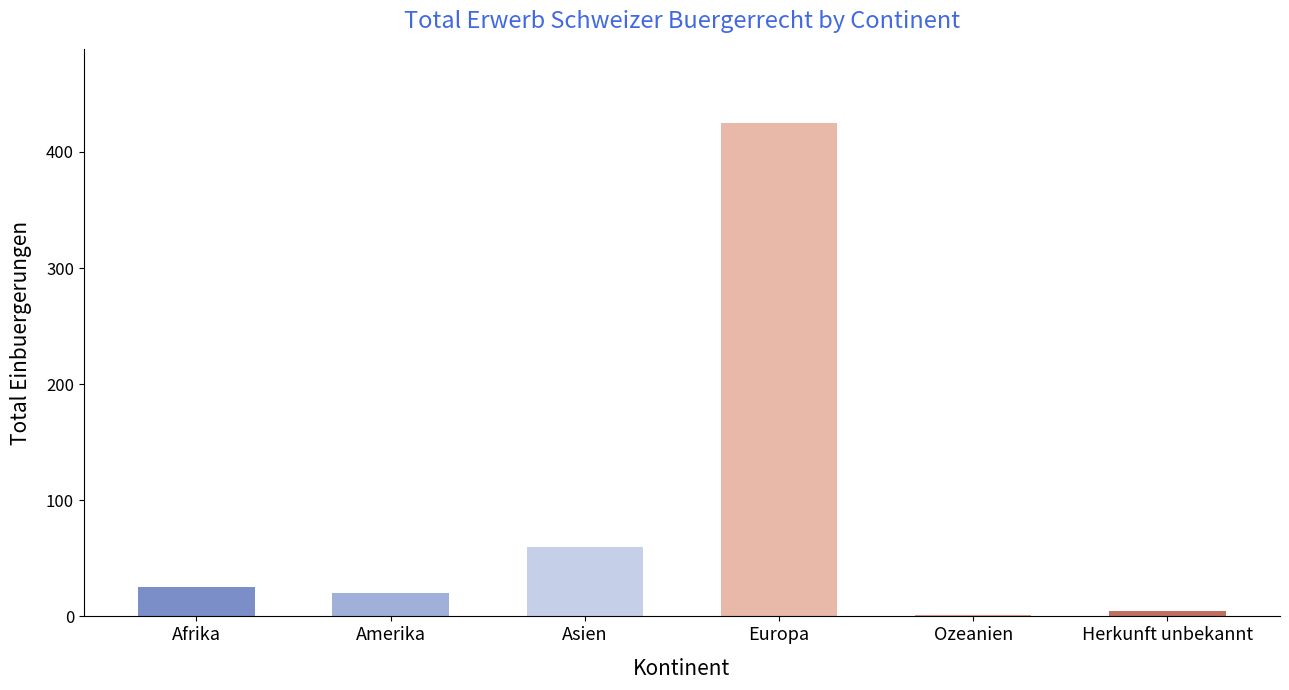

What is the sum of the values at Europa and Asien?

485